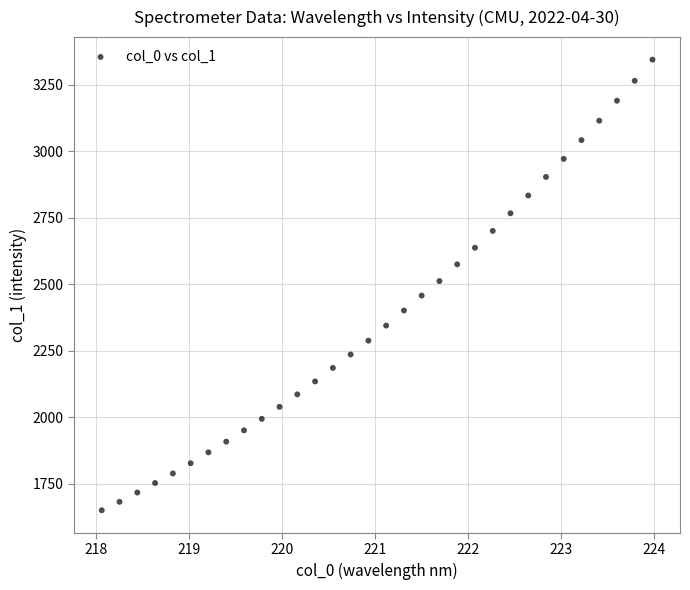

What is the range of X values (max minus min)?

5.9